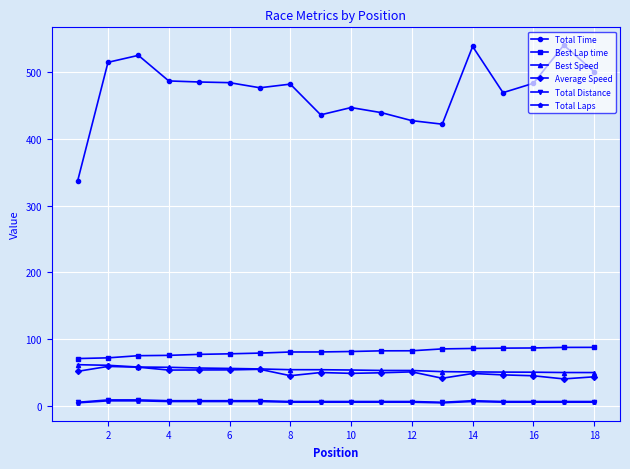

How many categories are shown in the chart?

18